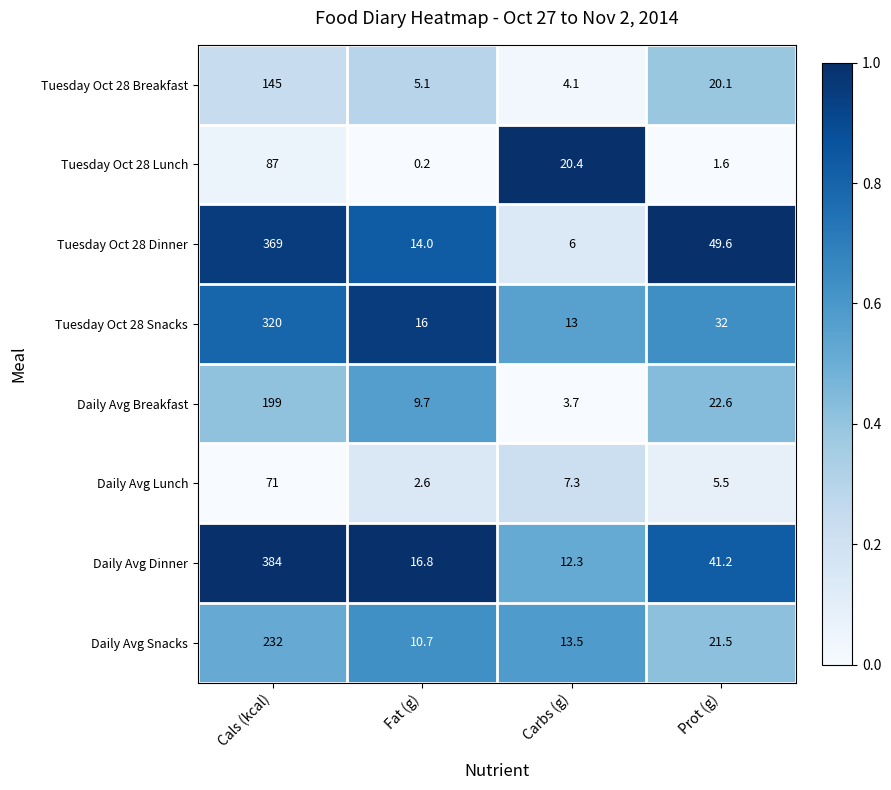

Rank the series by their maximum value, from lowest to highest.

Daily Avg Lunch, Tuesday Oct 28 Lunch, Tuesday Oct 28 Breakfast, Daily Avg Breakfast, Daily Avg Snacks, Tuesday Oct 28 Snacks, Tuesday Oct 28 Dinner, Daily Avg Dinner